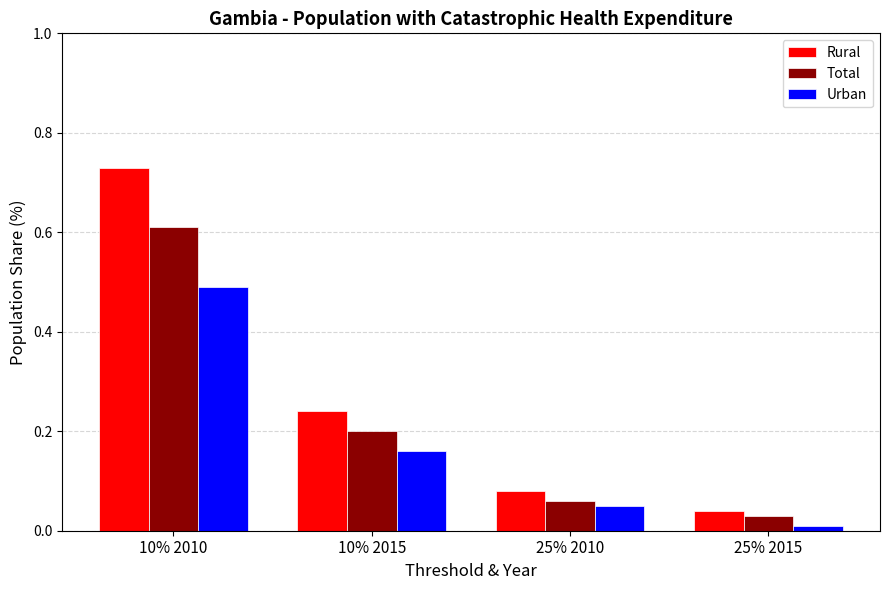

The Urban series shows 0.3 at 10% 2015. True or false?

False